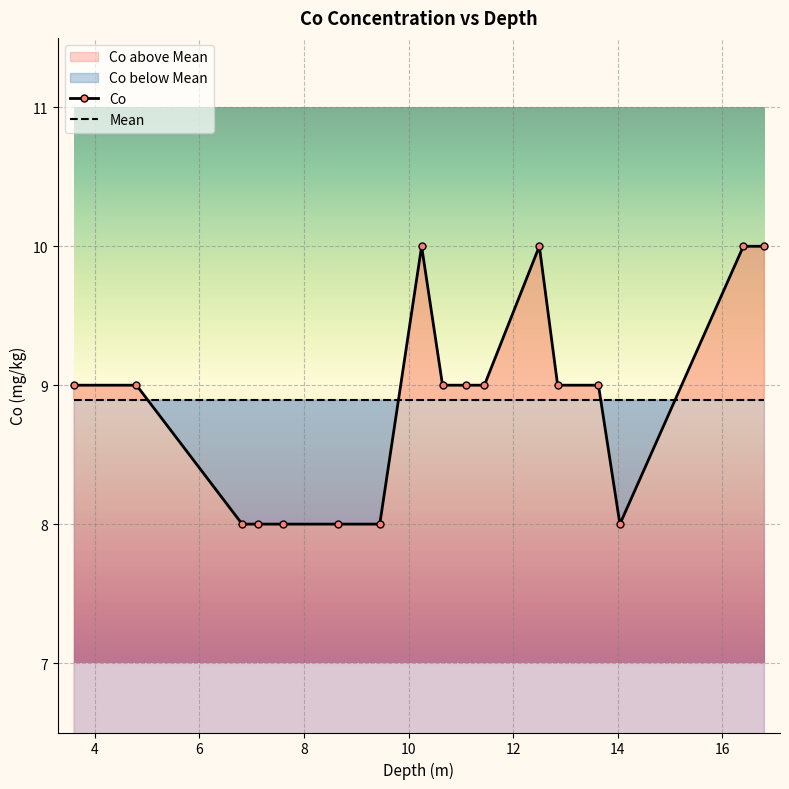

True or false: Co and Mean intersect in this chart.

True